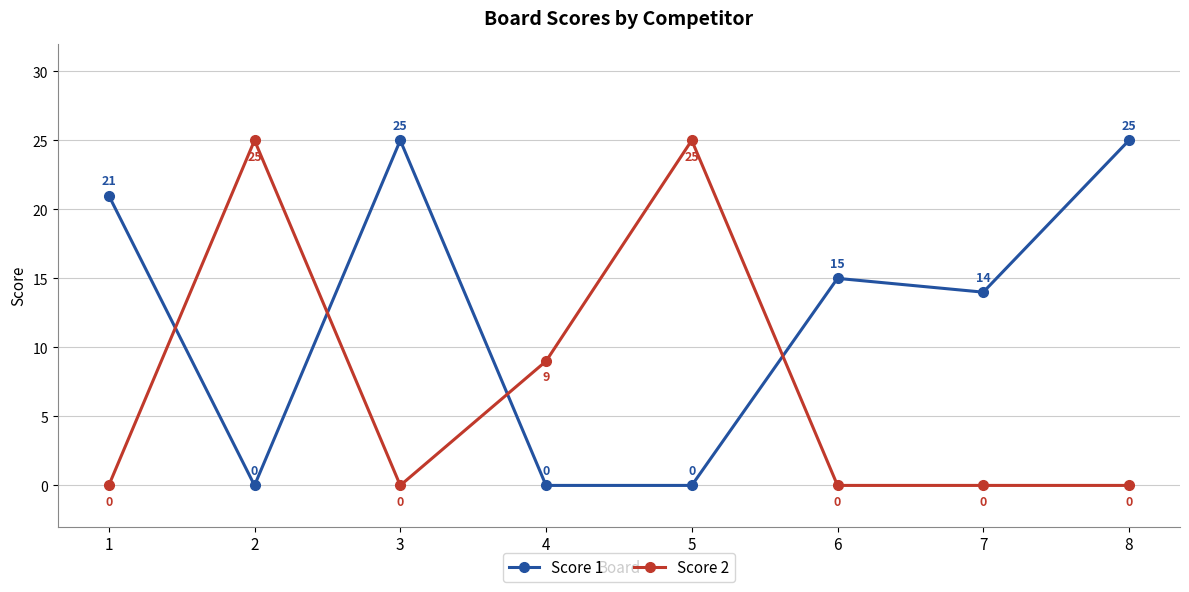

Is this an area chart (filled region under the line)?

No